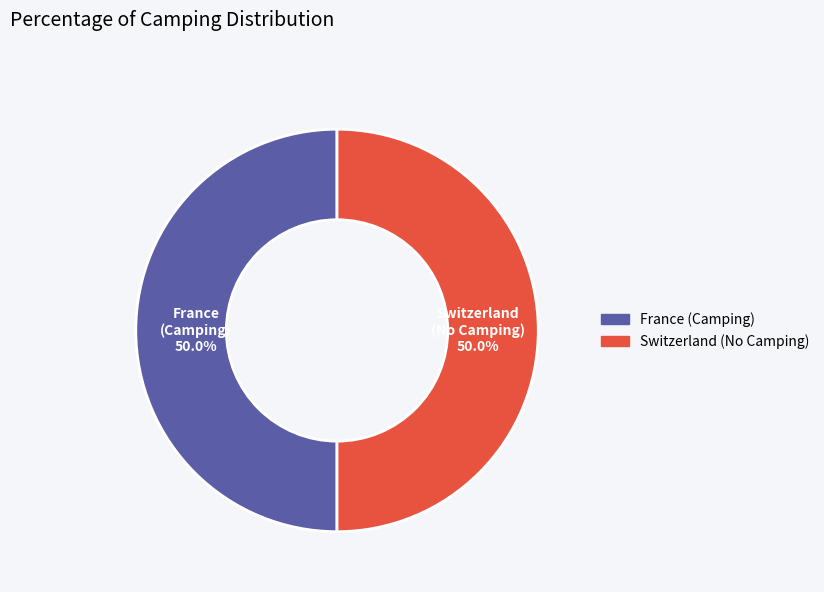

Count the number of slices in the pie.

2